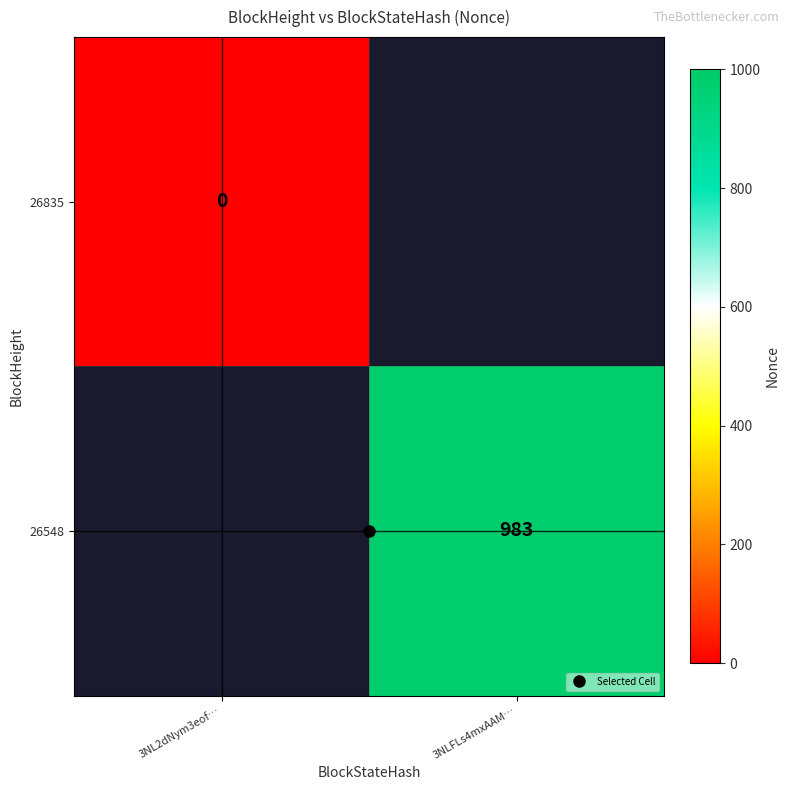

Is the value of 26835 at 3NLFLs4mxAAM… greater than the value of 26548 at 3NLFLs4mxAAM…?

No